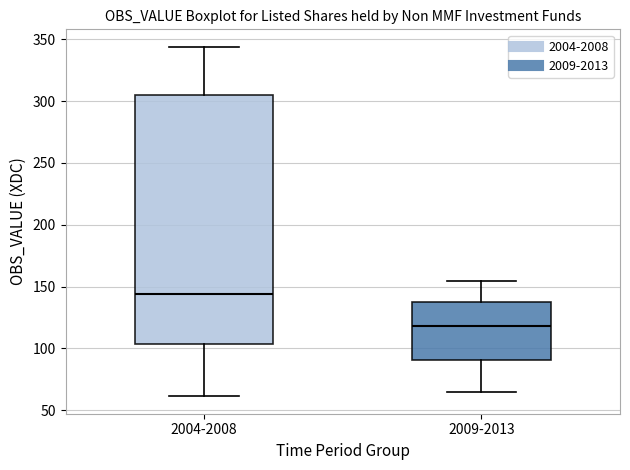

Reading left to right, transcribe this box plot: for each box, give where its median line is, the range the box spans, and where its two whiskers end, as read against the y-axis. The values are not printed on the chart, so give them approximately, as read against the axis.

2004-2008: median 145, box 105 to 305, whiskers 60 to 345
2009-2013: median 120, box 90 to 140, whiskers 65 to 155